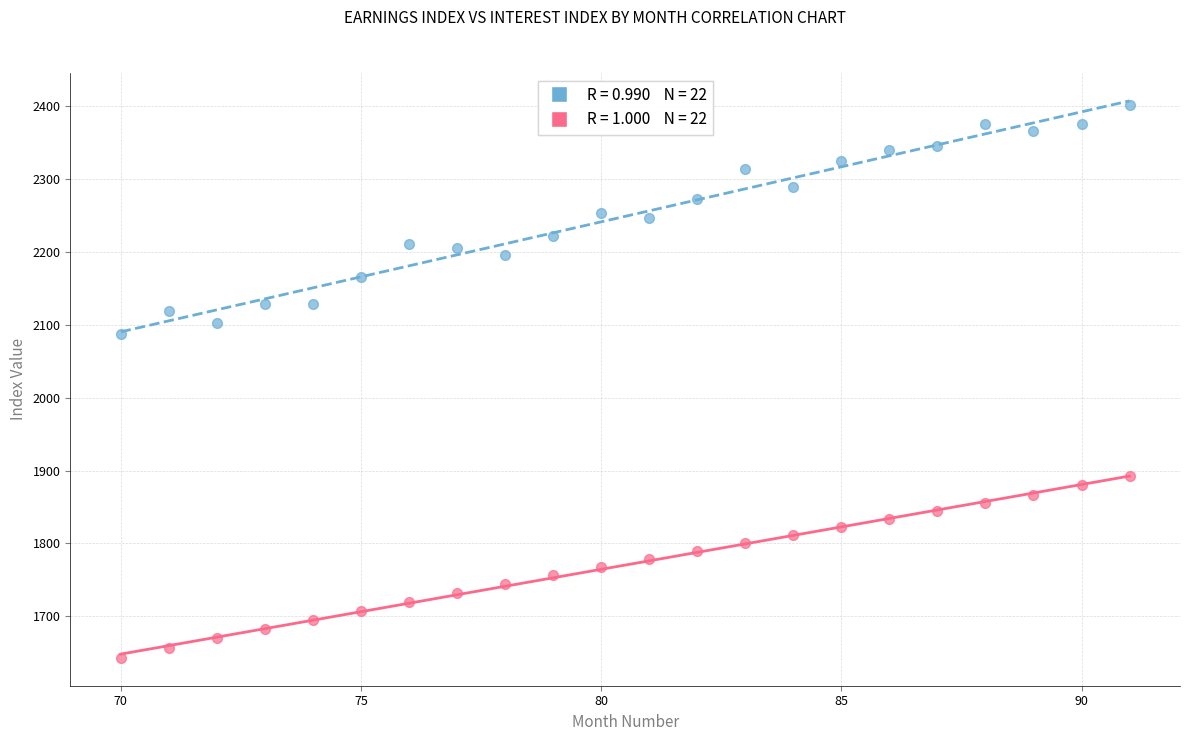

Across all series, what Y value is closest to 2022?

2088